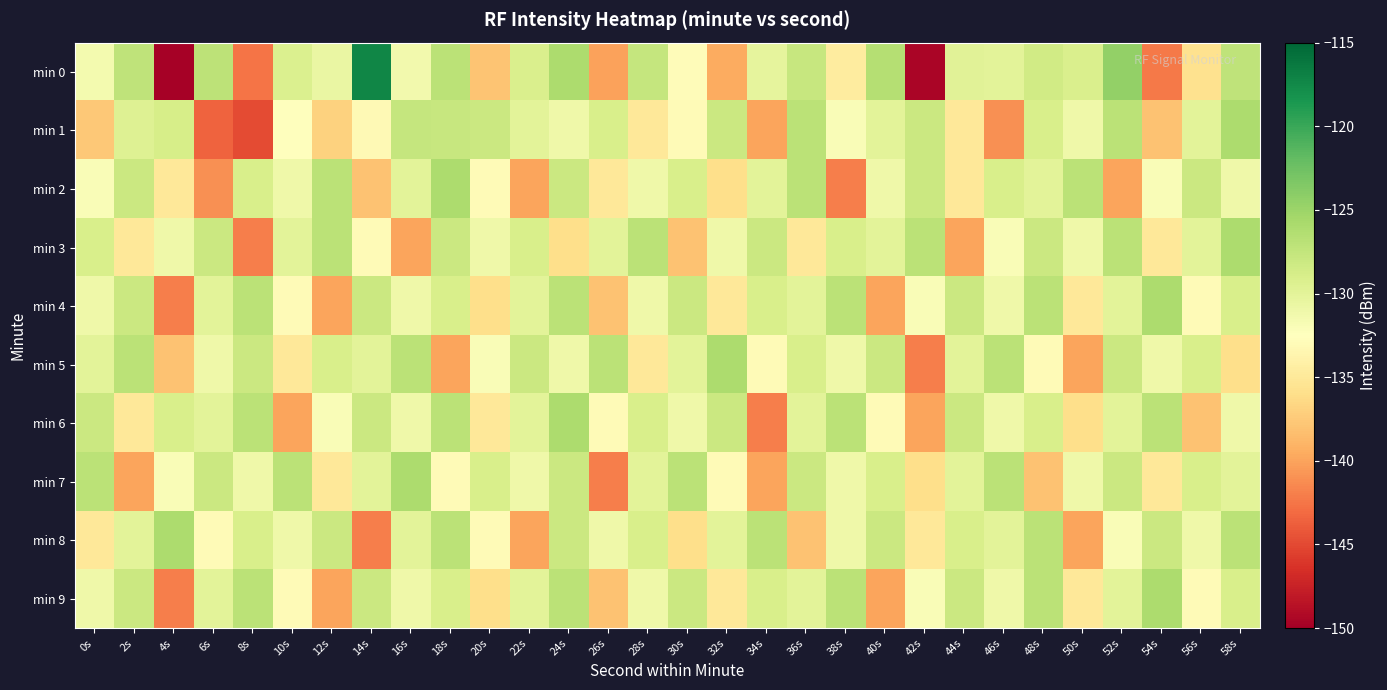

Which series has the largest total across all categories?

min 4